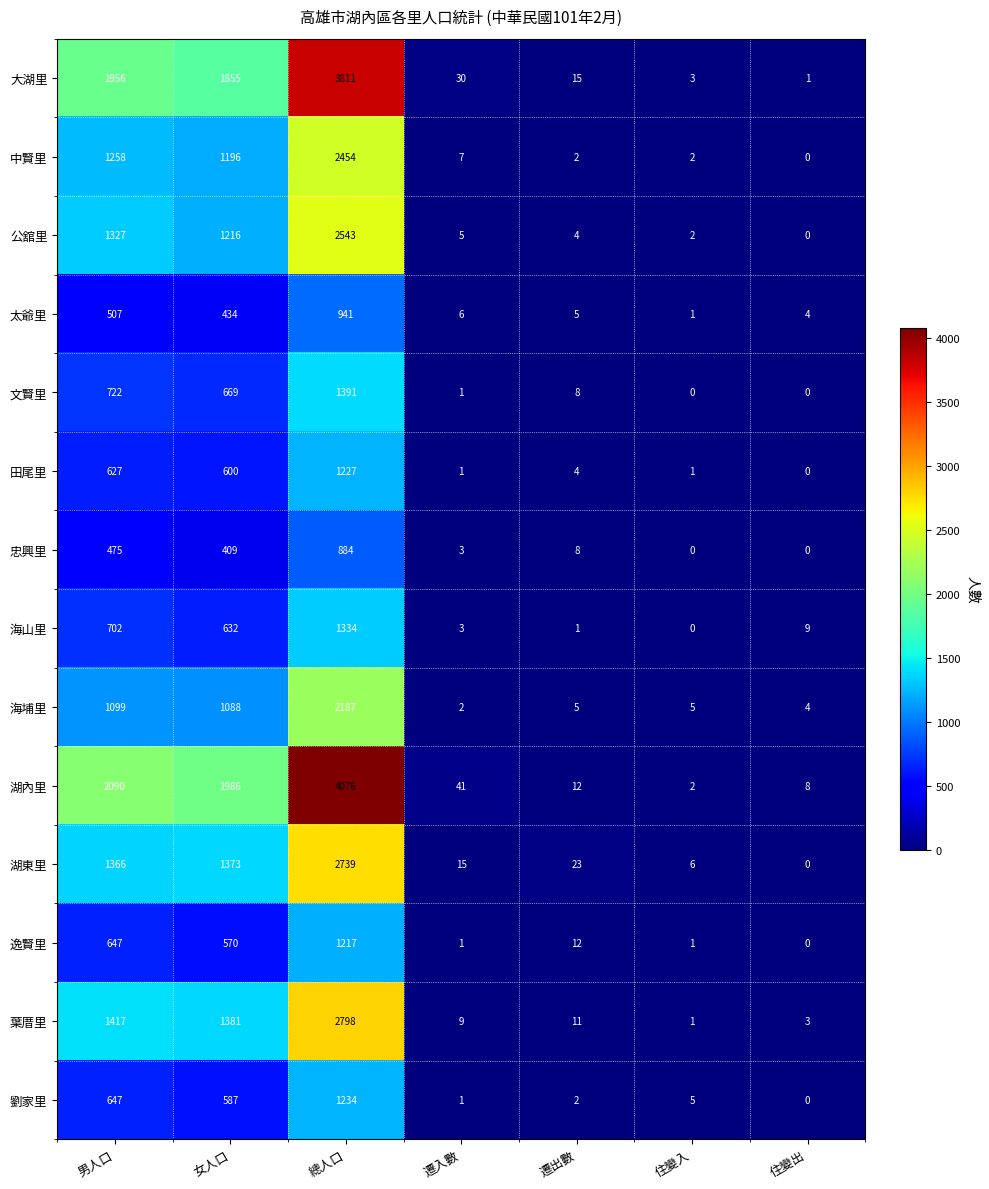

Where does the 中賢里 series first go above 7?

男人口